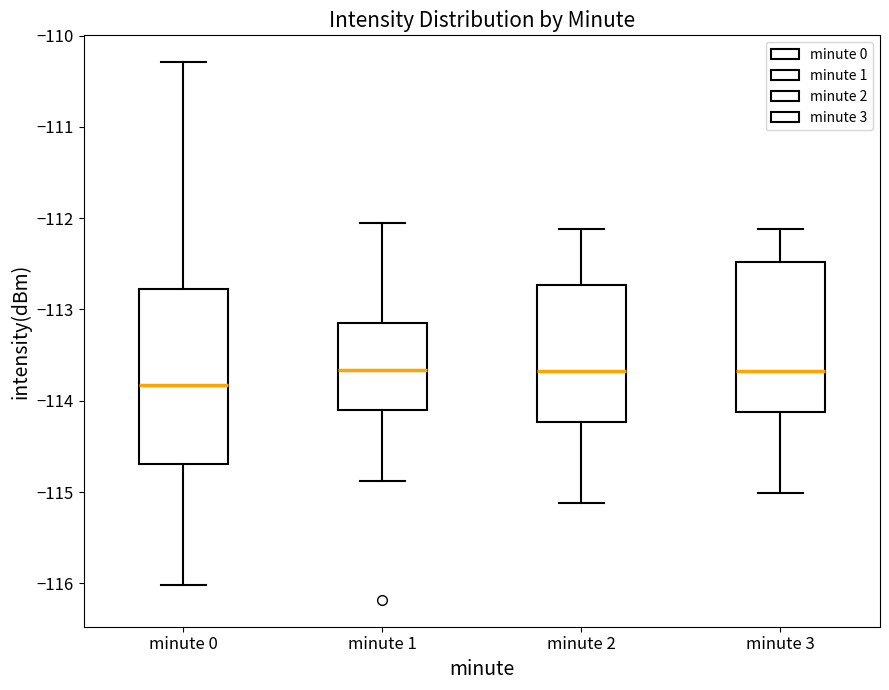

Comparing the boxes themselves (not the whiskers), which one is the tallest?

minute 0